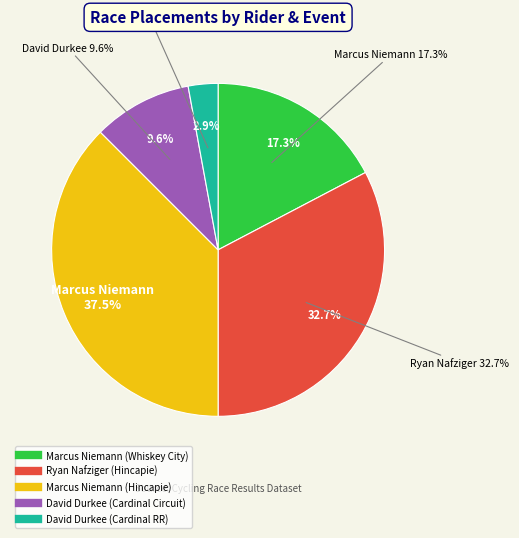

Which category has the biggest portion of the pie?

Marcus Niemann (Hincapie)